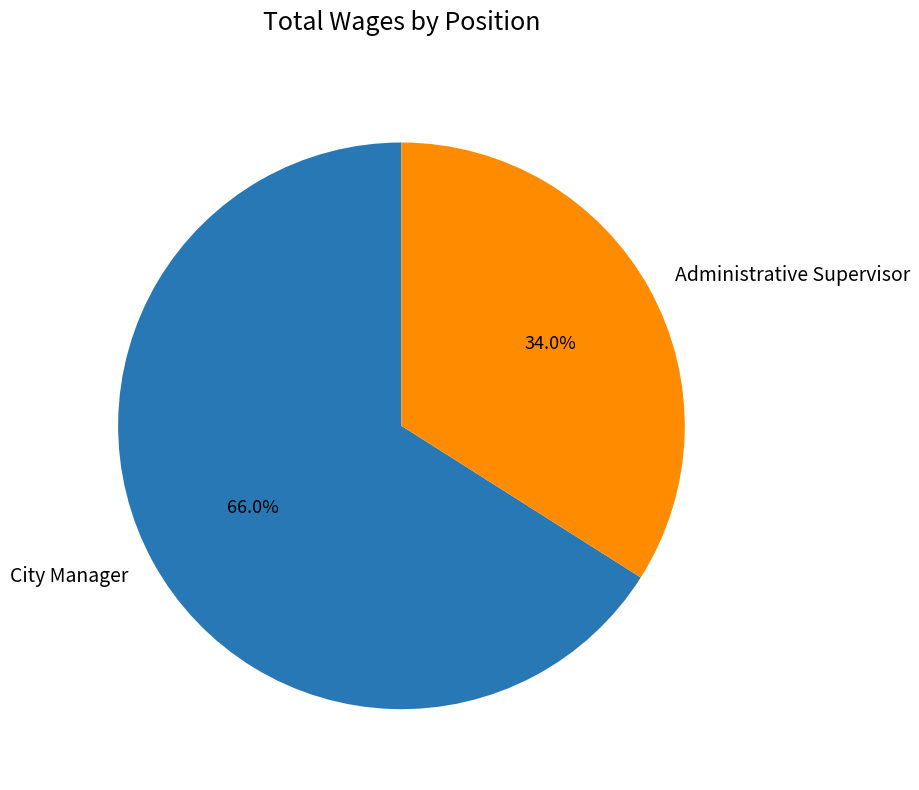

Which category has the biggest portion of the pie?

City Manager